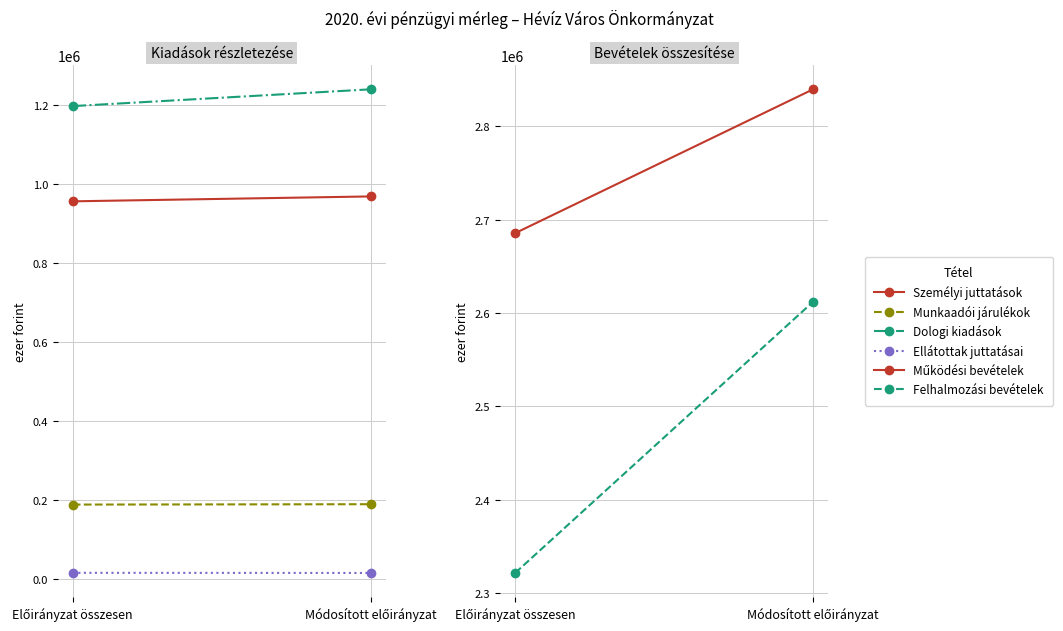

What is the sum of all Felhalmozási bevételek values?

4933546